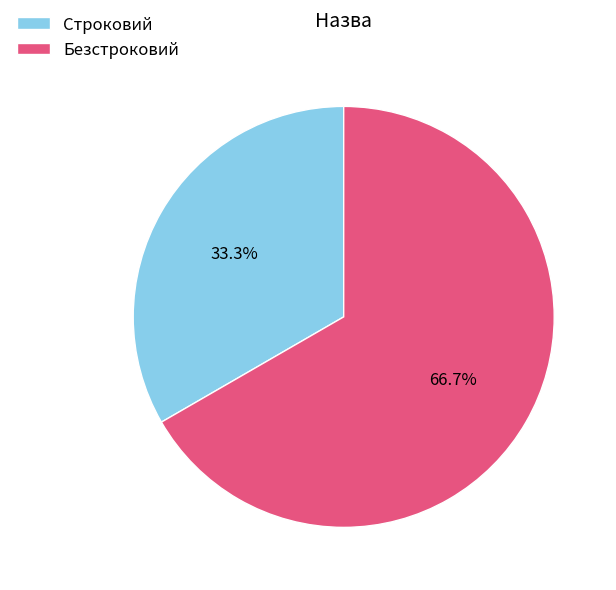

How many segments does this pie chart have?

2